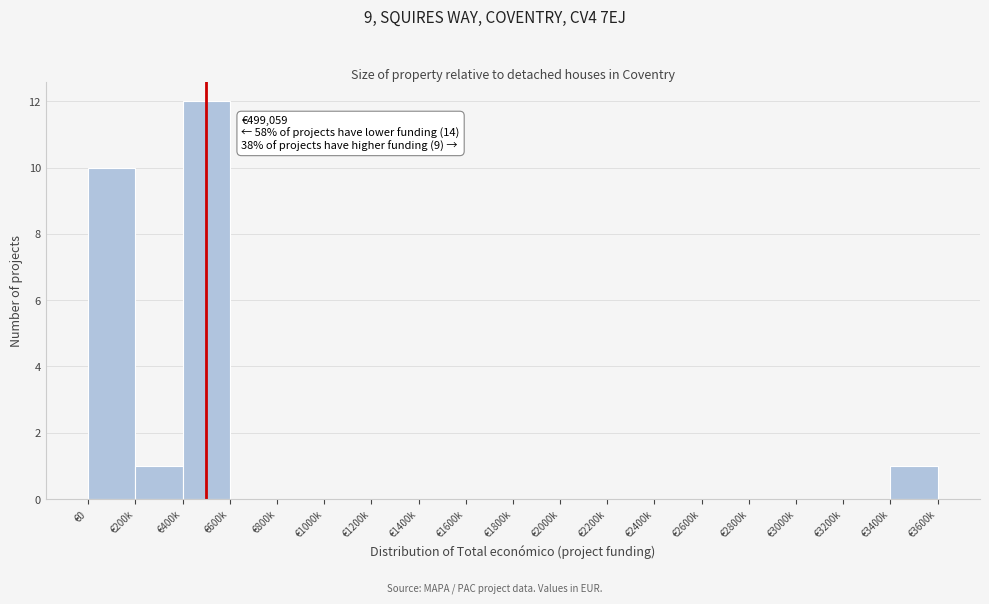

Reading left to right, transcribe all the data shown in this chart.

€0=10	€200k=1	€400k=12	€600k=0	€800k=0	€1000k=0	€1200k=0	€1400k=0	€1600k=0	€1800k=0	€2000k=0	€2200k=0	€2400k=0	€2600k=0	€2800k=0	€3000k=0	€3200k=0	€3400k=1